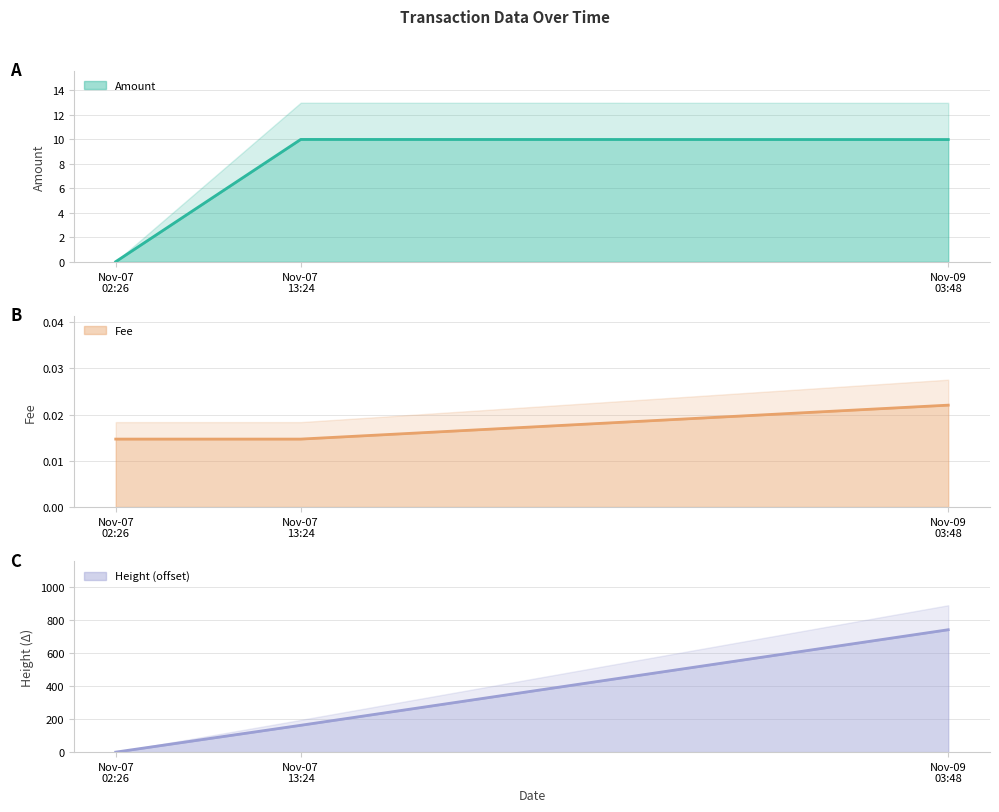

Is it true that Height equals 264.9 at Nov-07 13:24?

False